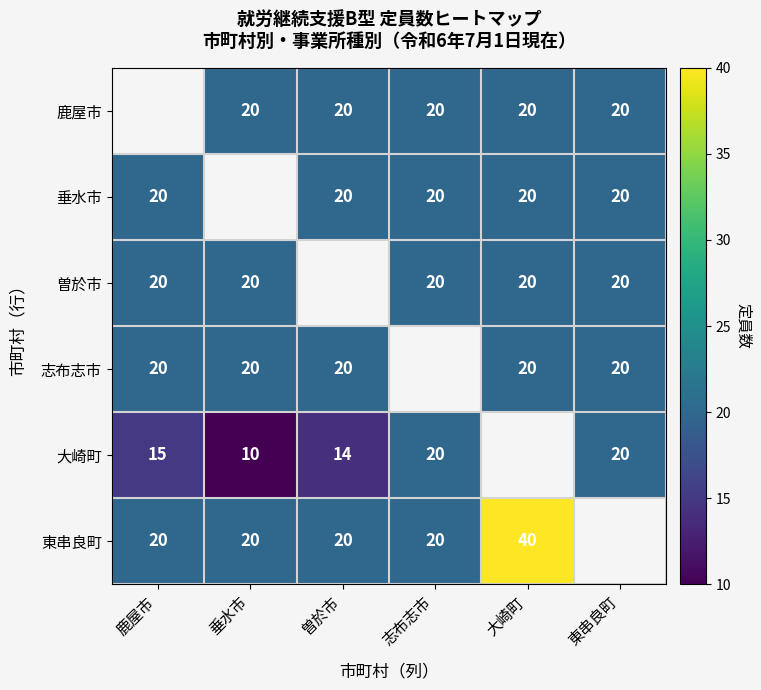

What is the sum of the 曽於市 values at 大崎町 and 垂水市?

40